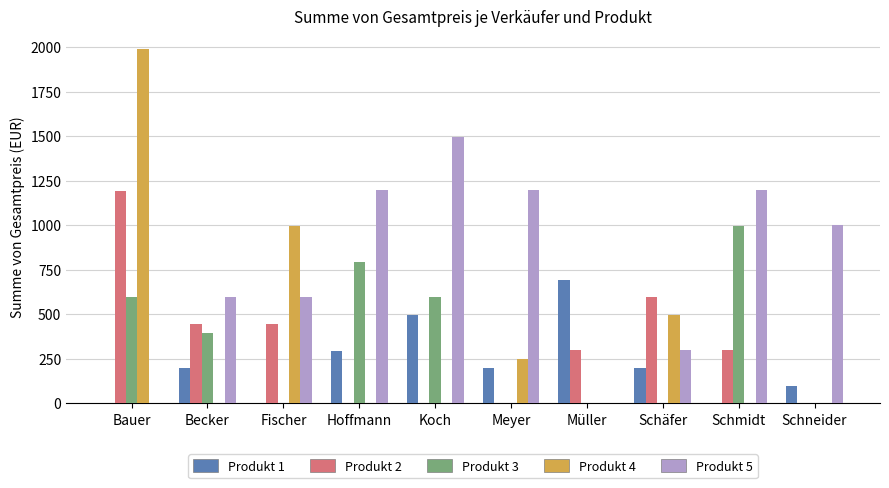

What is the sum of the Produkt 4 values at Fischer and Hoffmann?

996